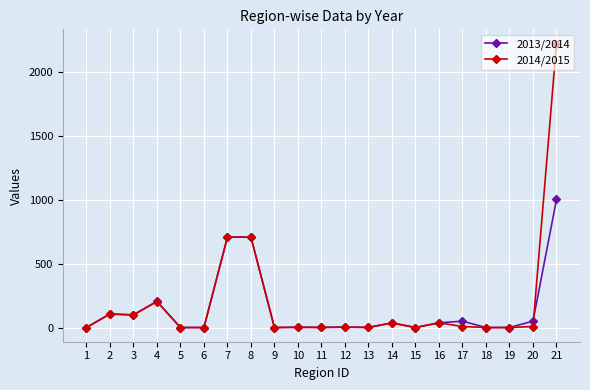

List the series in order of their peak value, highest first.

2014/2015, 2013/2014